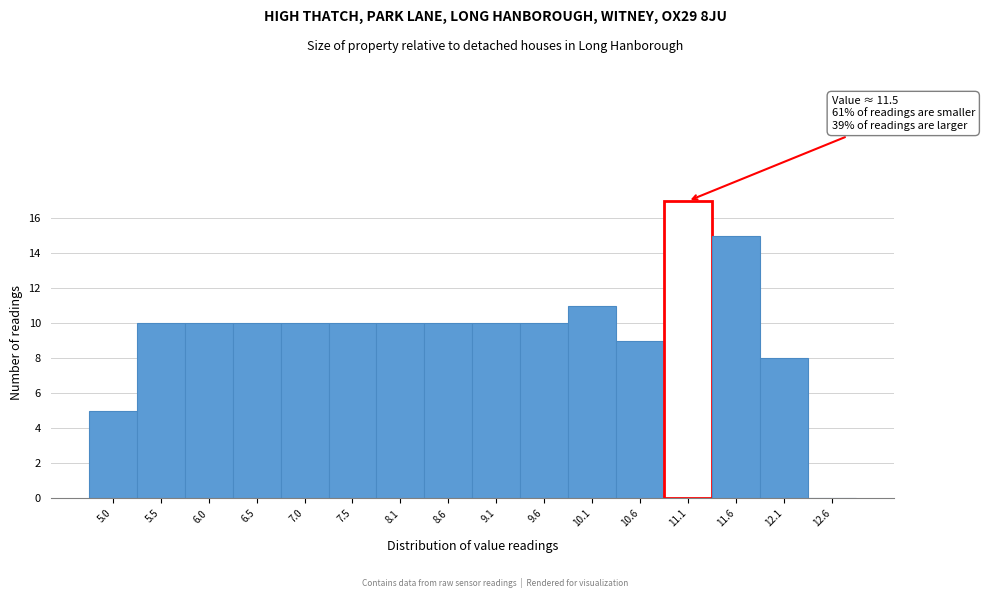

Reading left to right, extract all data points from this chart.

5.0=5	5.5=10	6.0=10	6.5=10	7.0=10	7.5=10	8.1=10	8.6=10	9.1=10	9.6=10	10.1=11	10.6=9	11.1=17	11.6=15	12.1=8	12.6=0